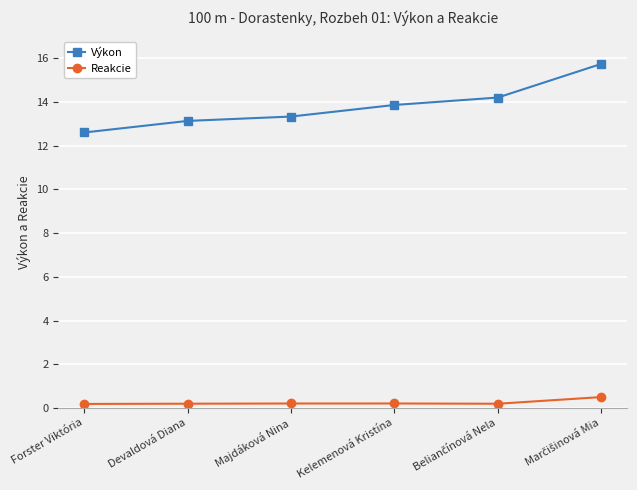

What is the difference between the maximum and minimum values in the Výkon series?

3.1